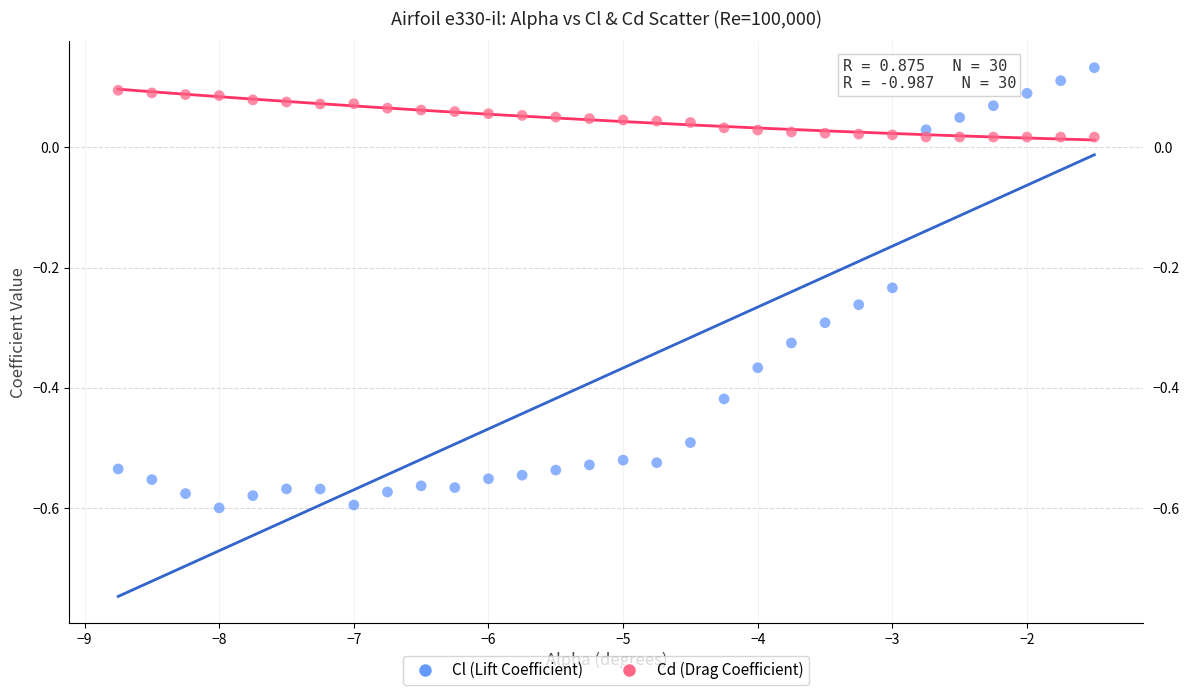

Across all data points, what is the range of Y values (max minus min)?

0.7